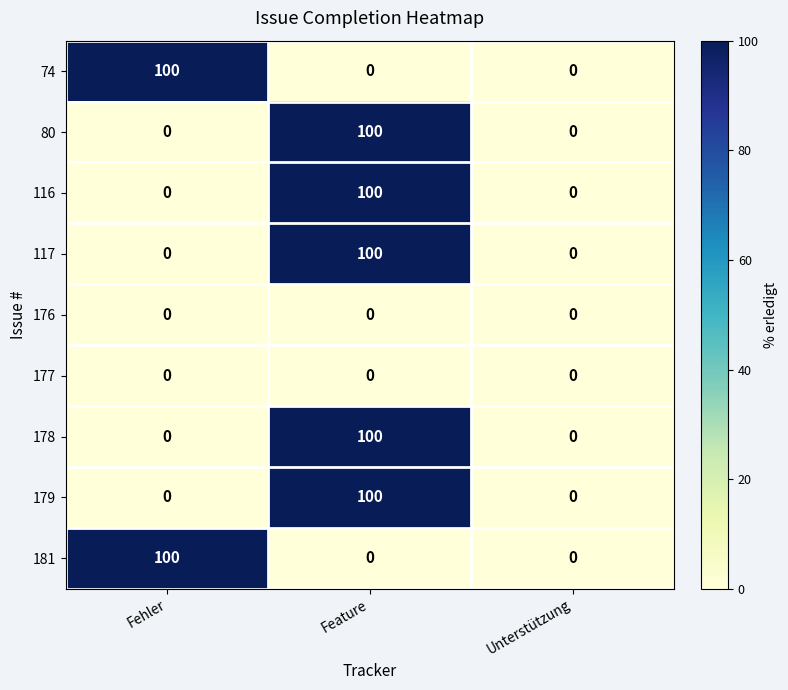

At how many categories does at least one series exceed 85?

2